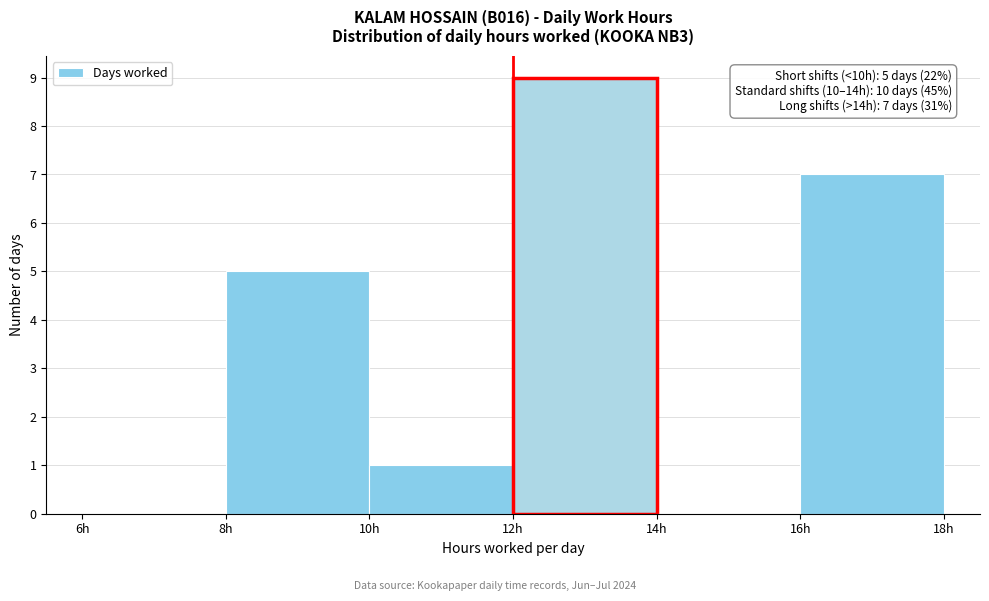

Which range on the x-axis has the tallest bar?

12 to 14